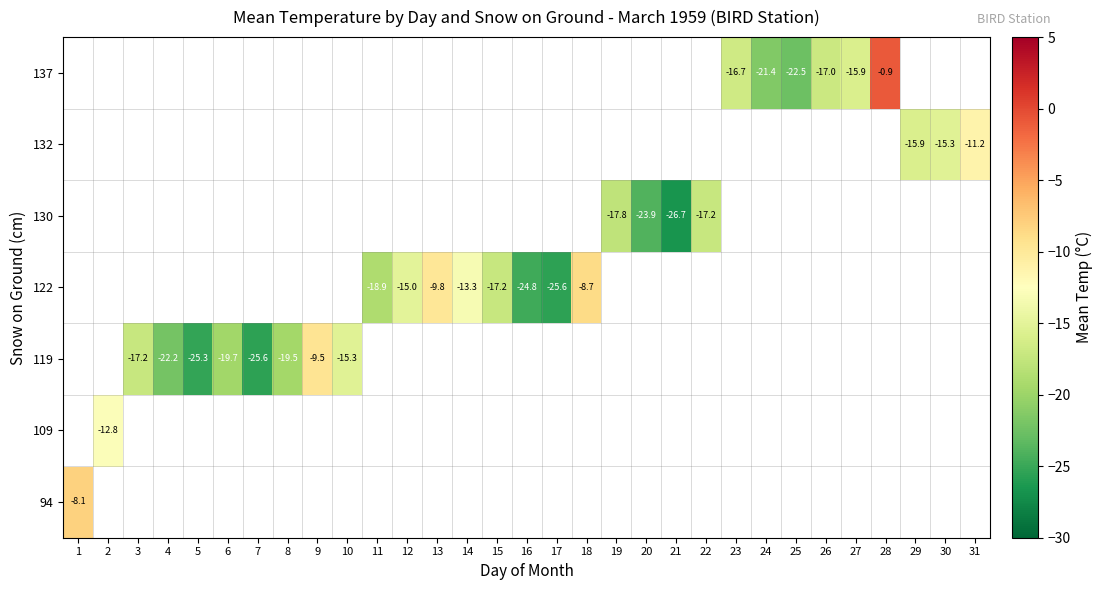

At 3, list the series in order from smallest to largest.

row_0, row_1, row_2, row_3, row_4, row_5, row_6